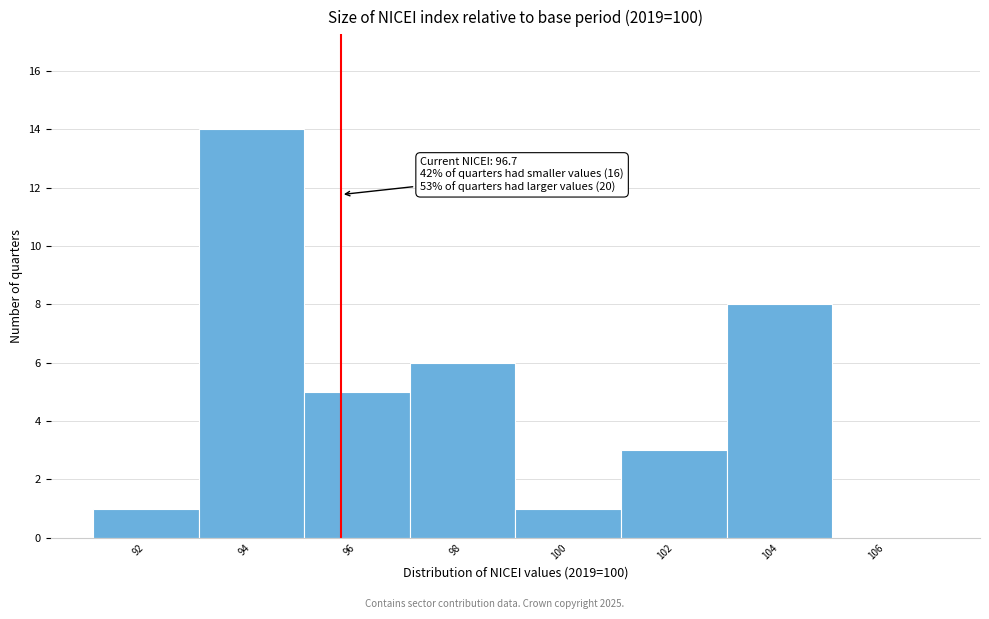

Reading right to left, transcribe all the data shown in this chart.

106=0	104=8	102=3	100=1	98=6	96=5	94=14	92=1